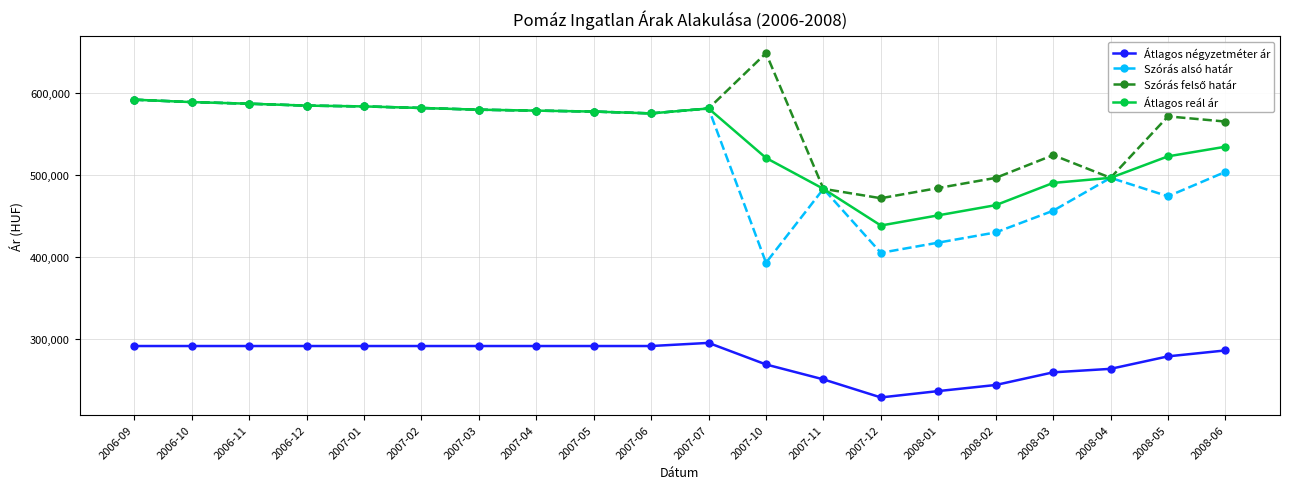

What is the minimum value shown in the chart?

229031